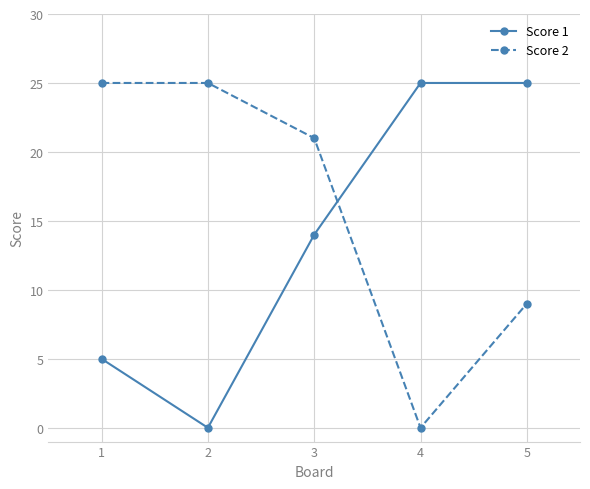

Between 2 and 5, which series saw the biggest shift?

Score 1